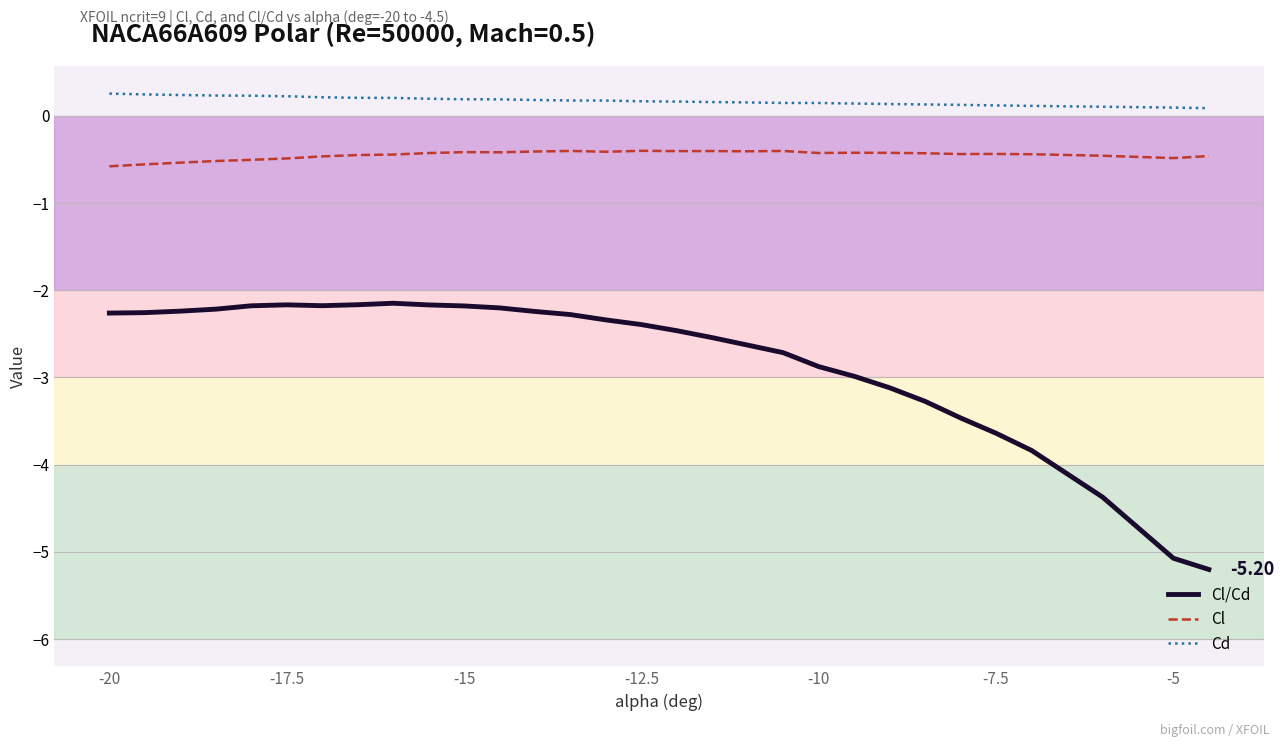

What is the maximum value for Cd?

0.3